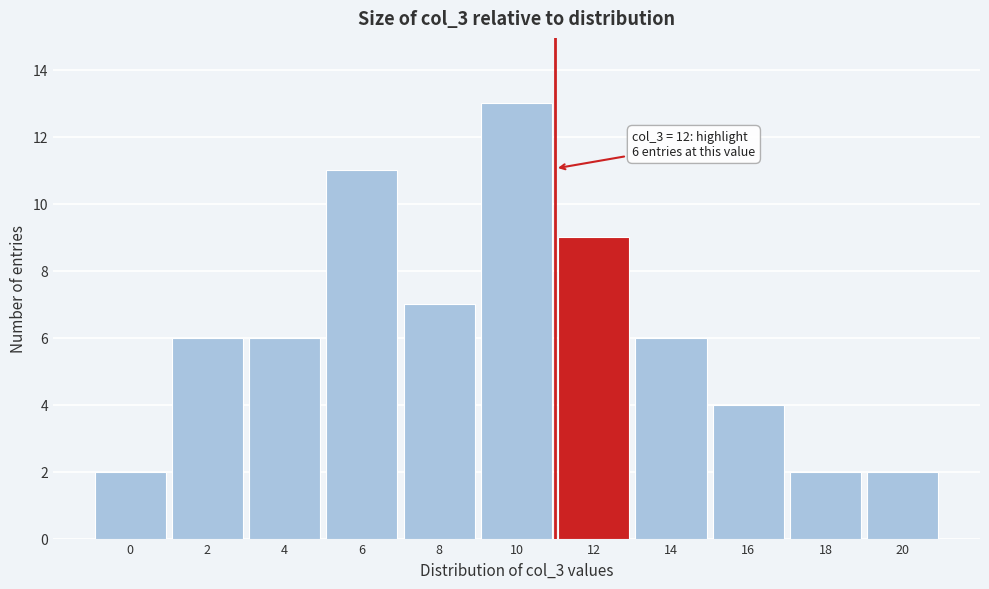

Reading left to right, extract all data points from this chart.

0=2	2=6	4=6	6=11	8=7	10=13	12=9	14=6	16=4	18=2	20=2